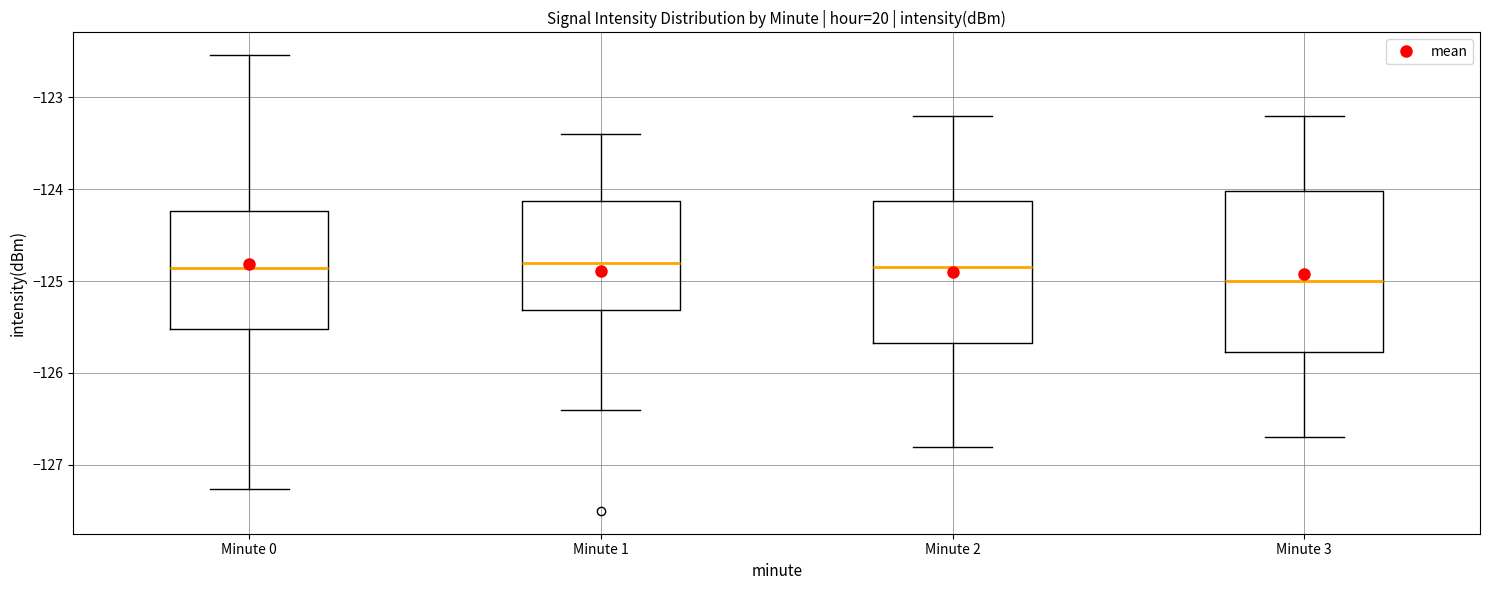

Reading left to right, read every box against the y-axis: the position of its median line, the range the box covers, and the ends of its whiskers. The values are not printed on the chart, so give them approximately, as read against the axis.

Minute 0: median -124.9, box -125.5 to -124.2, whiskers -127.3 to -122.5
Minute 1: median -124.8, box -125.3 to -124.1, whiskers -126.4 to -123.4
Minute 2: median -124.8, box -125.7 to -124.1, whiskers -126.8 to -123.2
Minute 3: median -125.0, box -125.8 to -124.0, whiskers -126.7 to -123.2